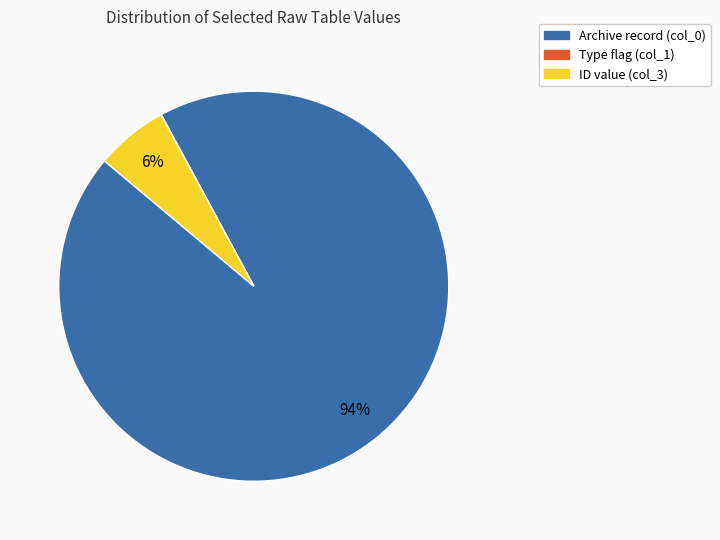

Is there a majority slice in this chart?

Yes